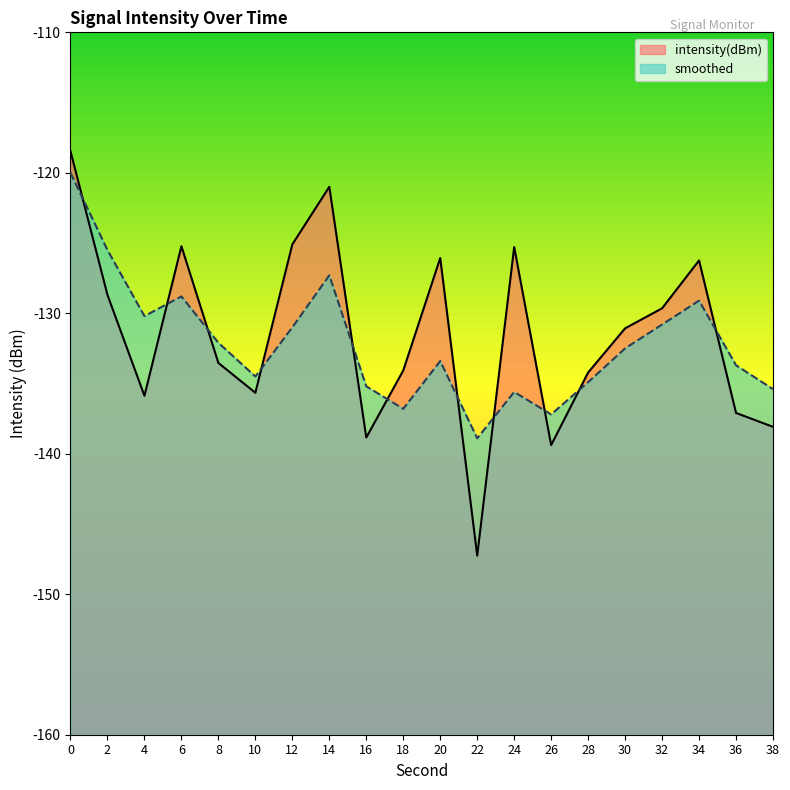

Where is the first local maximum for smoothed?

6